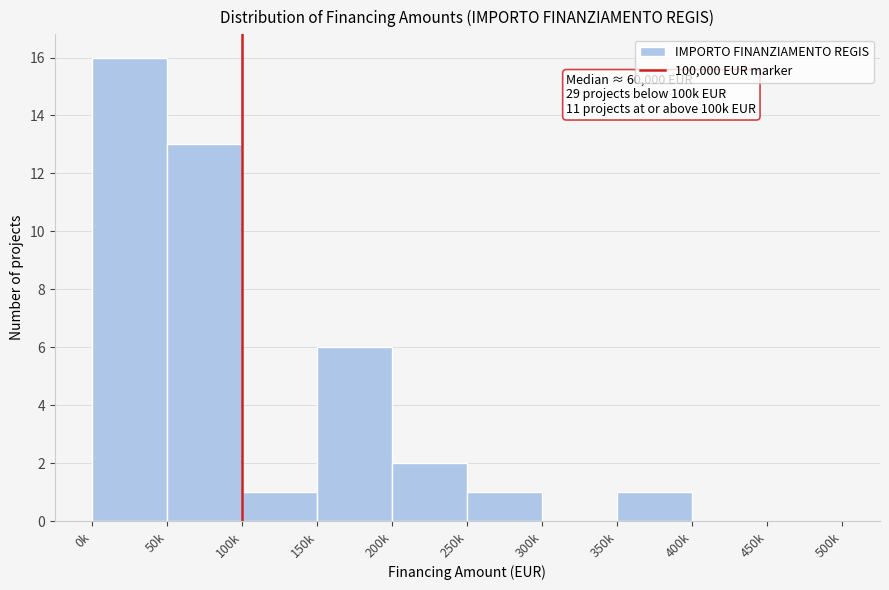

Reading left to right, transcribe all the data shown in this chart.

0k=16	50k=13	100k=1	150k=6	200k=2	250k=1	300k=0	350k=1	400k=0	450k=0